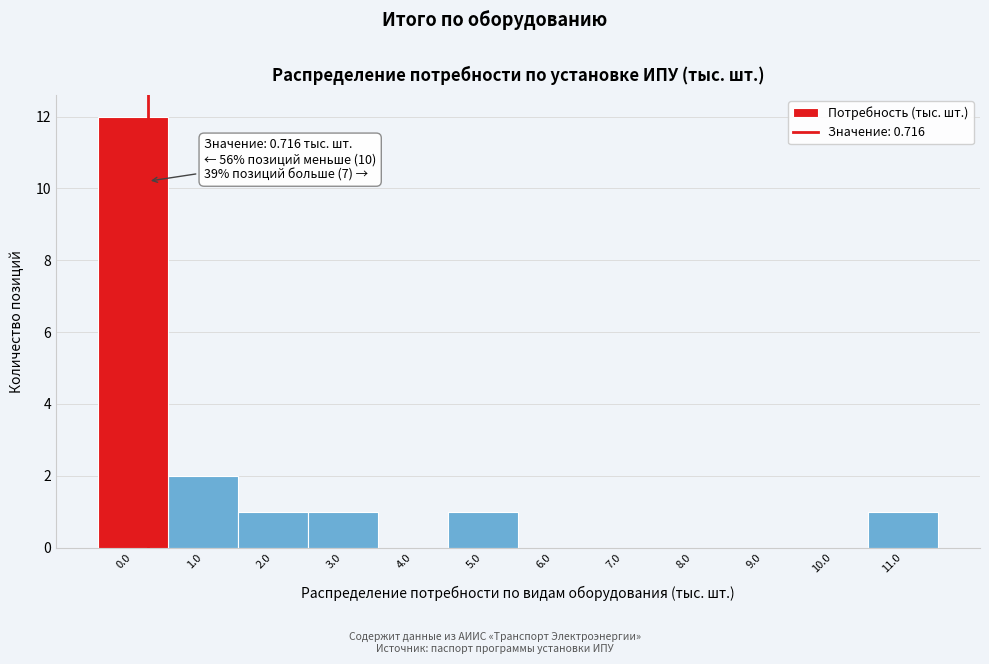

Reading left to right, what are all the values shown in this chart?

0.0=12	1.0=2	2.0=1	3.0=1	4.0=0	5.0=1	6.0=0	7.0=0	8.0=0	9.0=0	10.0=0	11.0=1